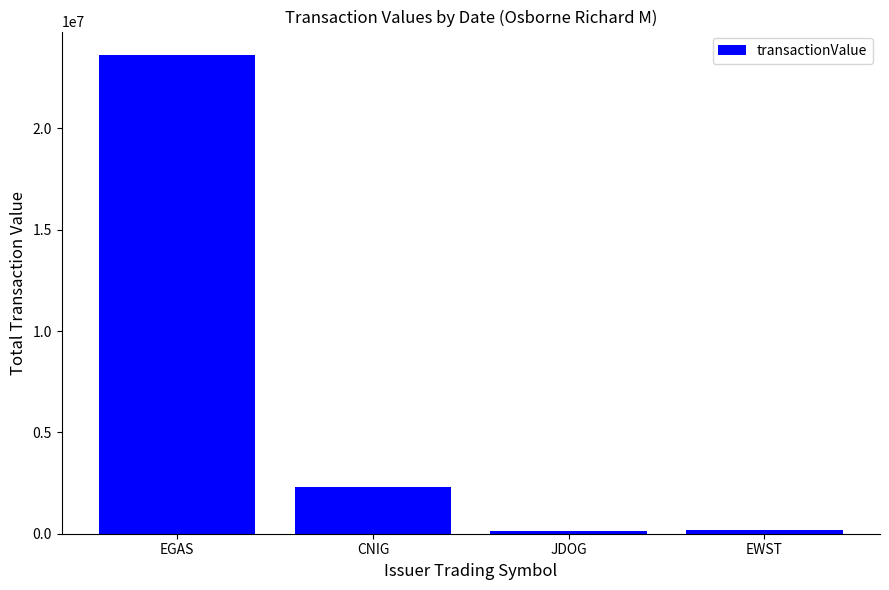

Where is the data nearest to the value 11874983?

CNIG